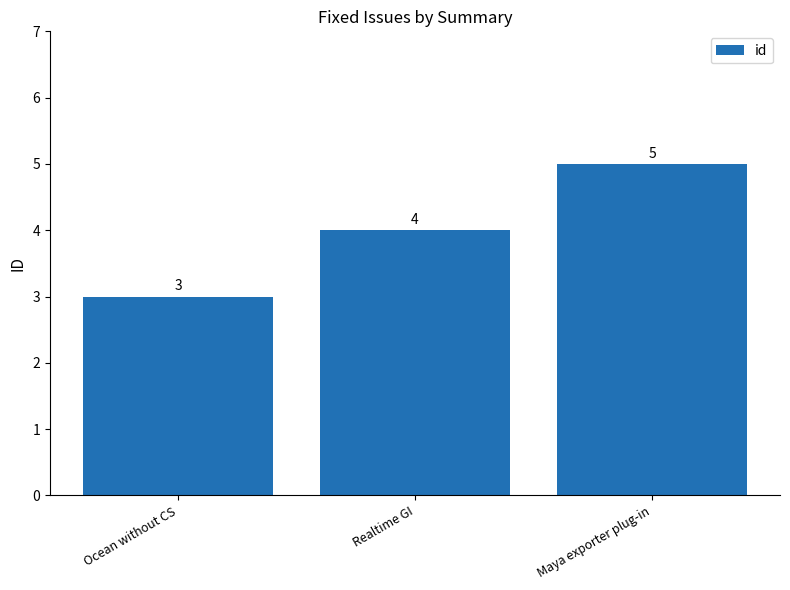

Rank the categories by value from lowest to highest.

Ocean without CS, Realtime GI, Maya exporter plug-in